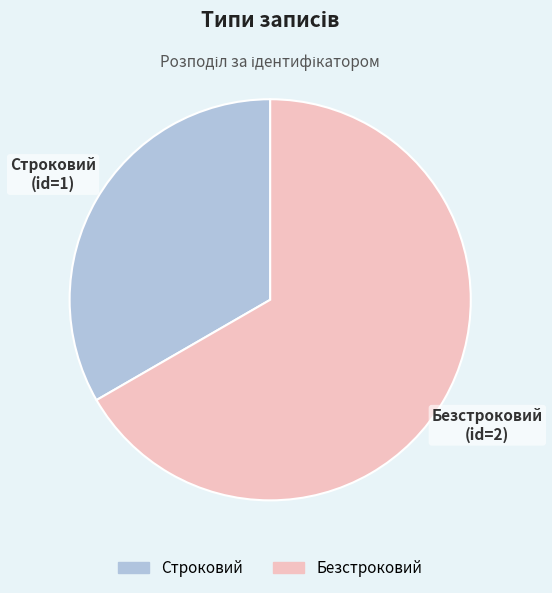

Which slice is the smallest?

Строковий